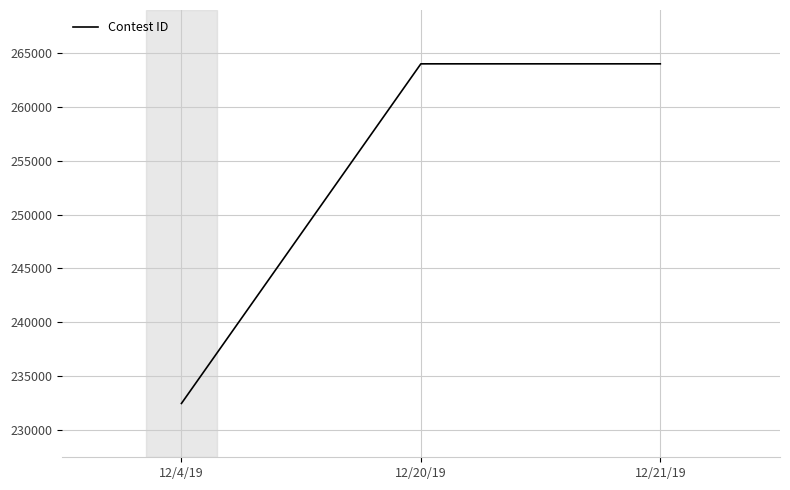

What is the sum of all values?

760467